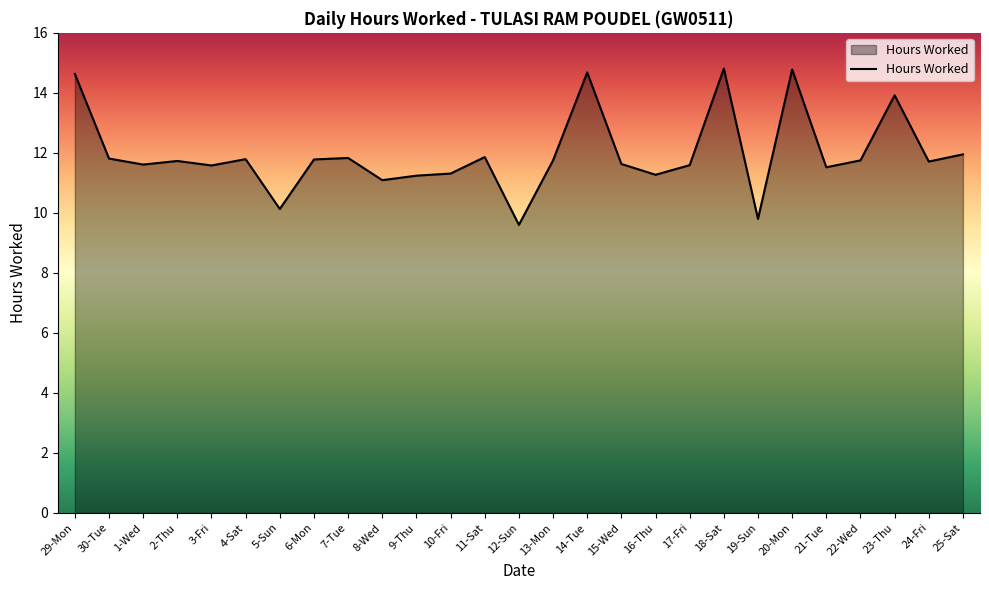

True or false: the data shows 5.5 at 5-Sun.

False